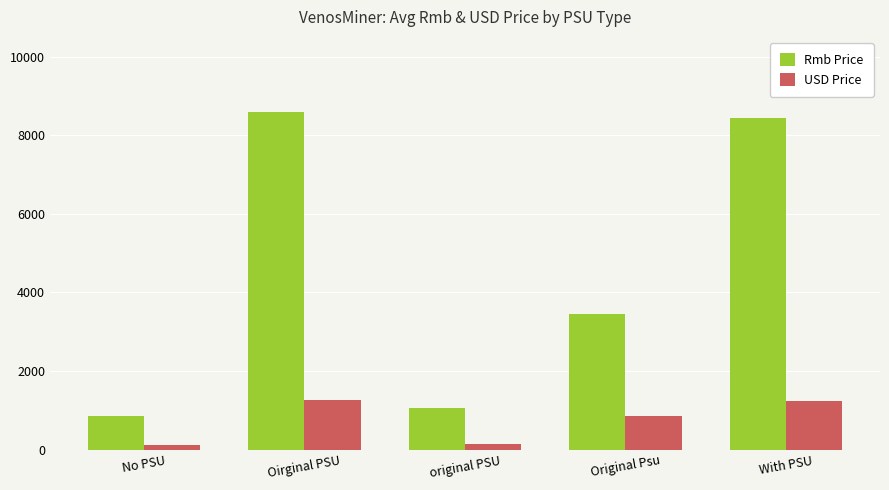

What is the value of the Rmb Price bar at the 4th from the left?

3450.0